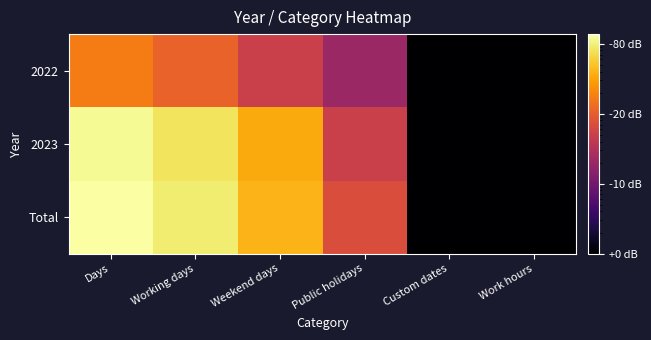

Reading left to right, what are all the values shown in this chart?

2022: Days=17.0	Working days=11.0	Weekend days=5.0	Public holidays=2.0	Custom dates=0.1	Work hours=0.1
2023: Days=120.0	Working days=82.0	Weekend days=35.0	Public holidays=5.0	Custom dates=0.1	Work hours=0.1
Total: Days=137.0	Working days=93.0	Weekend days=40.0	Public holidays=7.0	Custom dates=0.1	Work hours=0.1